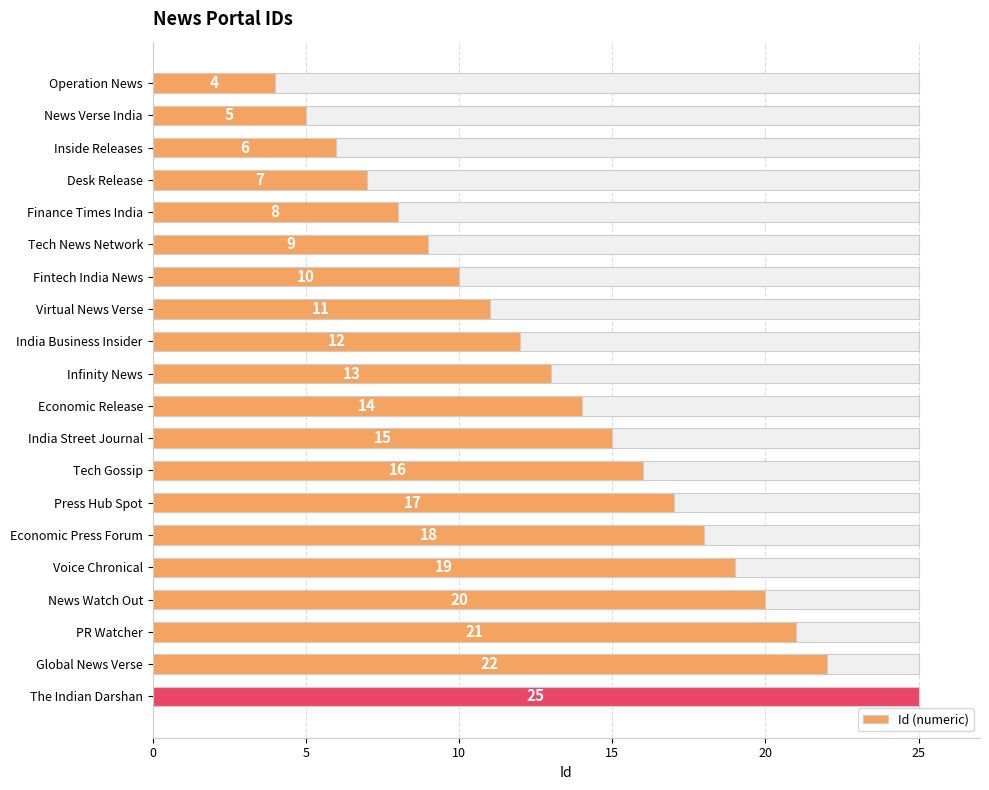

What is the ratio of the value at Infinity News to the value at Virtual News Verse?

1.2